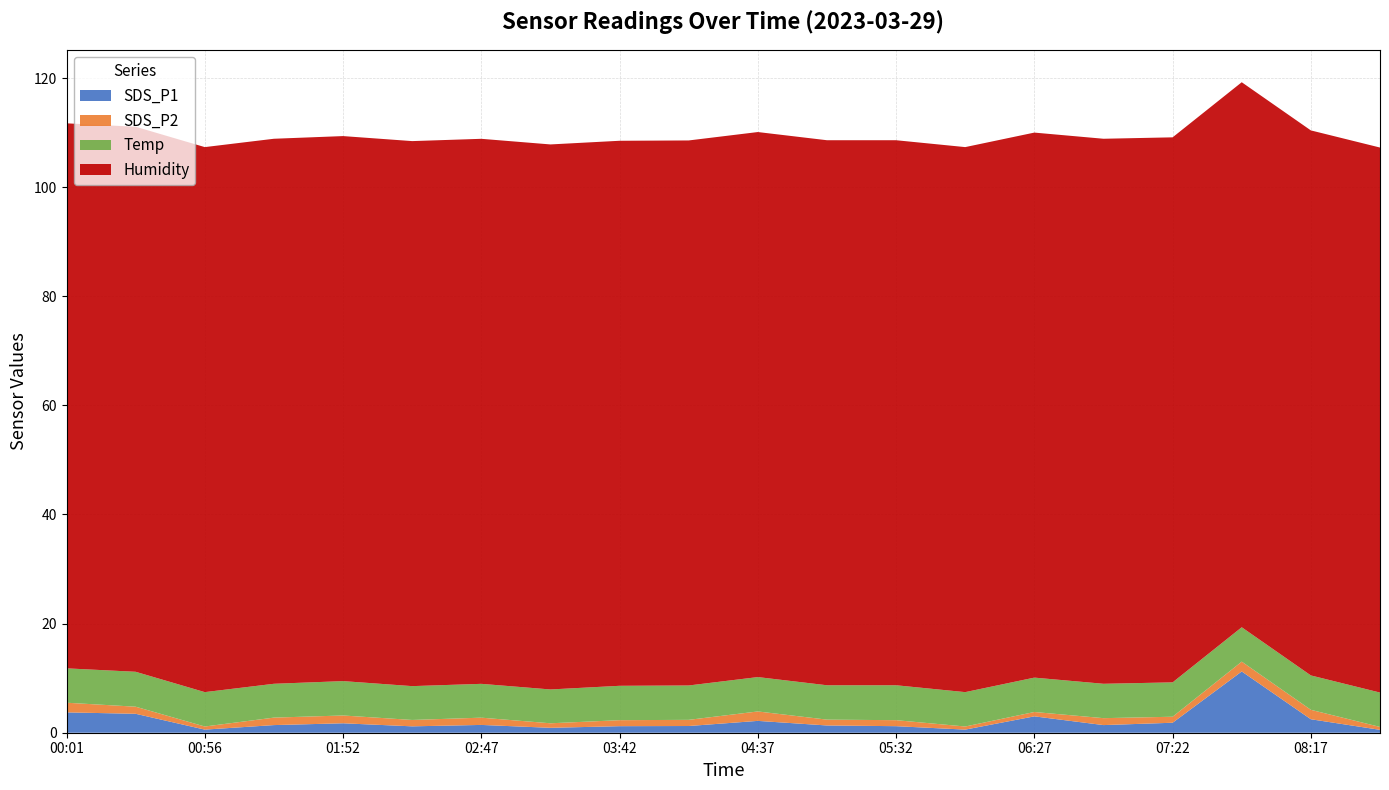

Reading right to left, what are all the values shown in this chart?

SDS_P1: 0.5	2.5	11.2	1.8	1.4	3.0	0.6	1.2	1.3	2.2	1.2	1.2	0.9	1.4	1.2	1.7	1.4	0.6	3.5	3.7
SDS_P2: 0.5	1.7	1.8	1.1	1.3	0.8	0.6	1.1	1.1	1.7	1.1	1.1	0.8	1.3	1.2	1.4	1.4	0.6	1.3	1.8
Temp: 6.3	6.3	6.3	6.3	6.3	6.3	6.3	6.4	6.3	6.3	6.3	6.3	6.2	6.2	6.2	6.3	6.2	6.3	6.4	6.3
Humidity: 99.9	99.9	99.9	99.9	99.9	99.9	99.9	99.9	99.9	99.9	99.9	99.9	99.9	99.9	99.9	99.9	99.9	99.9	99.9	99.9